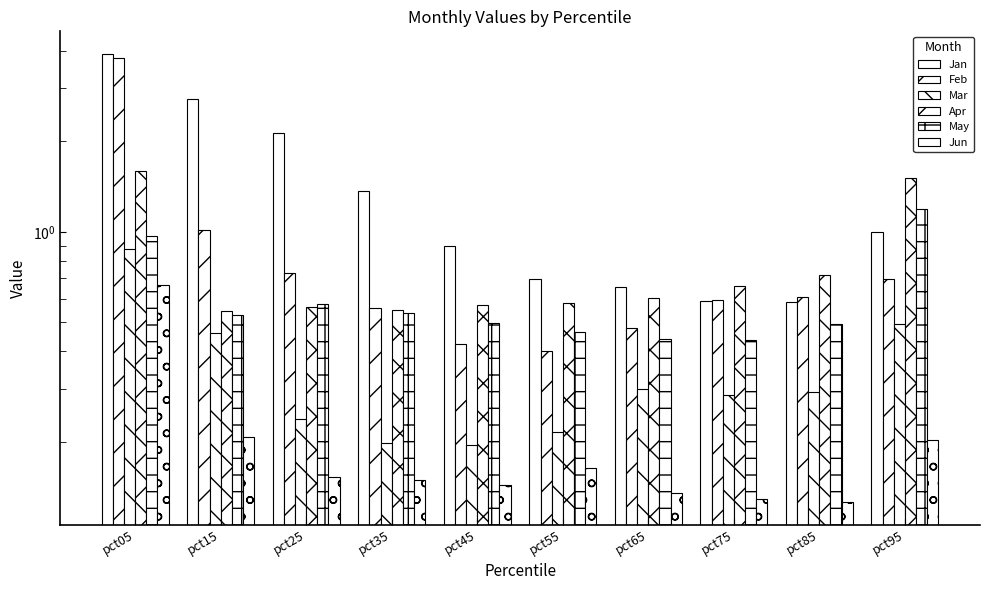

Between pct55 and pct45, which is larger?

pct45